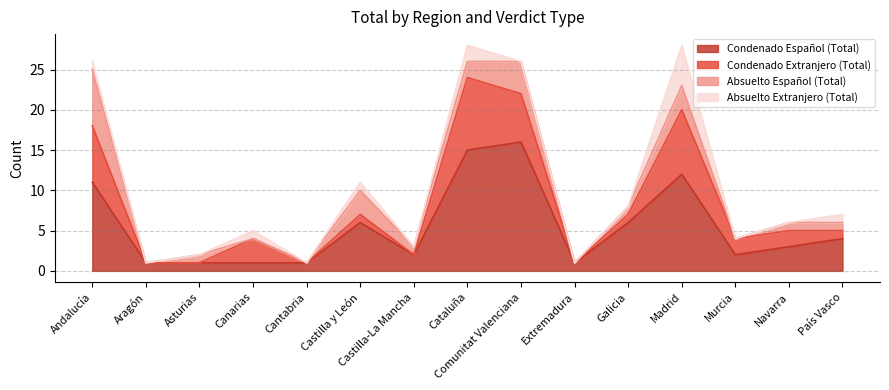

Which series has the widest spread of values?

Condenado Español (Total)